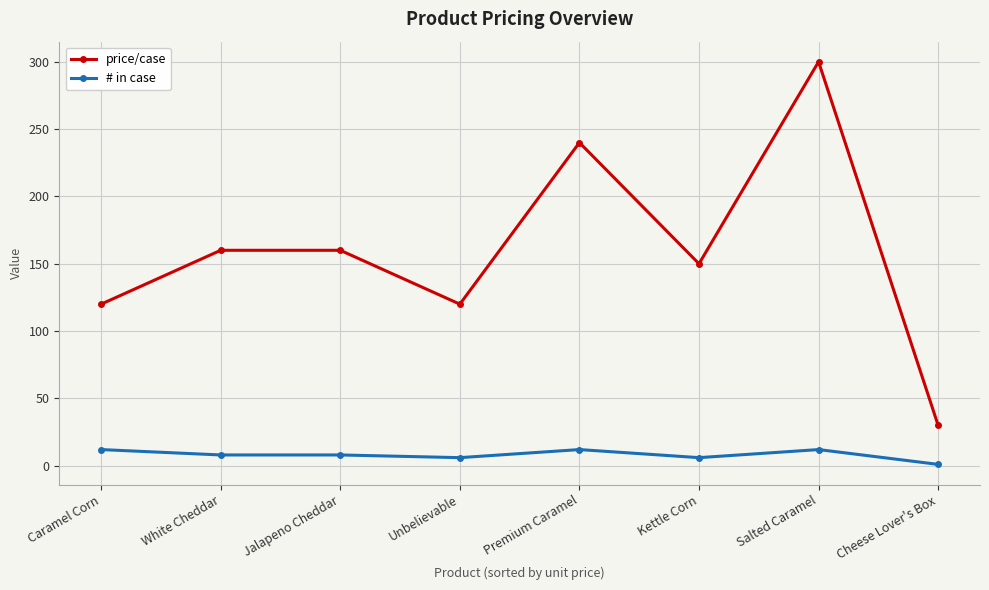

How many price/case values are between 120 and 240?

6